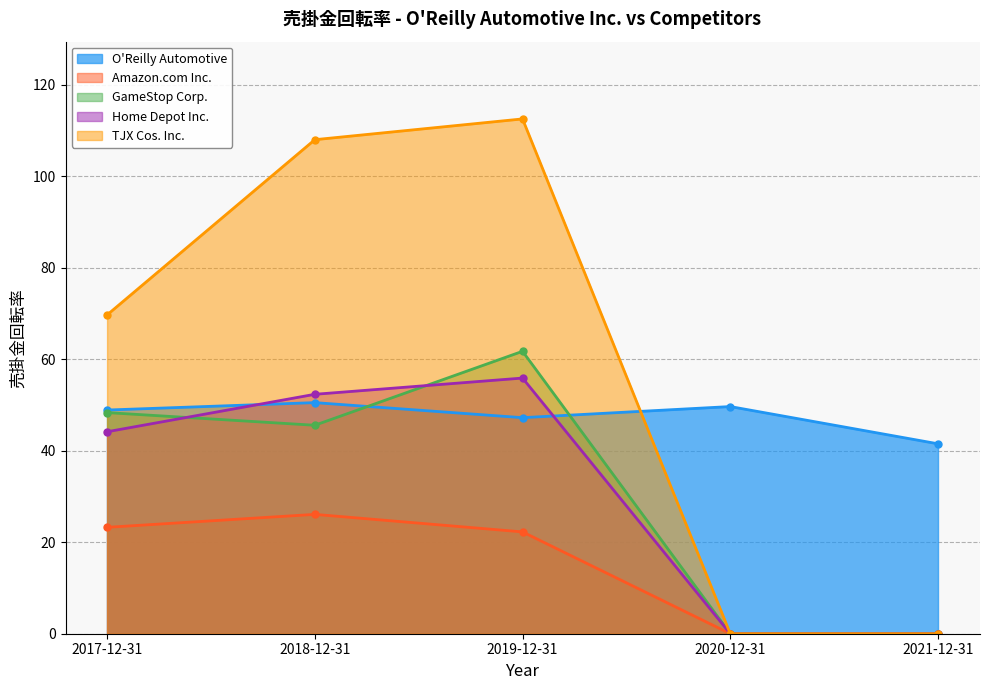

What is the label of the 1st point from the left?

2017-12-31